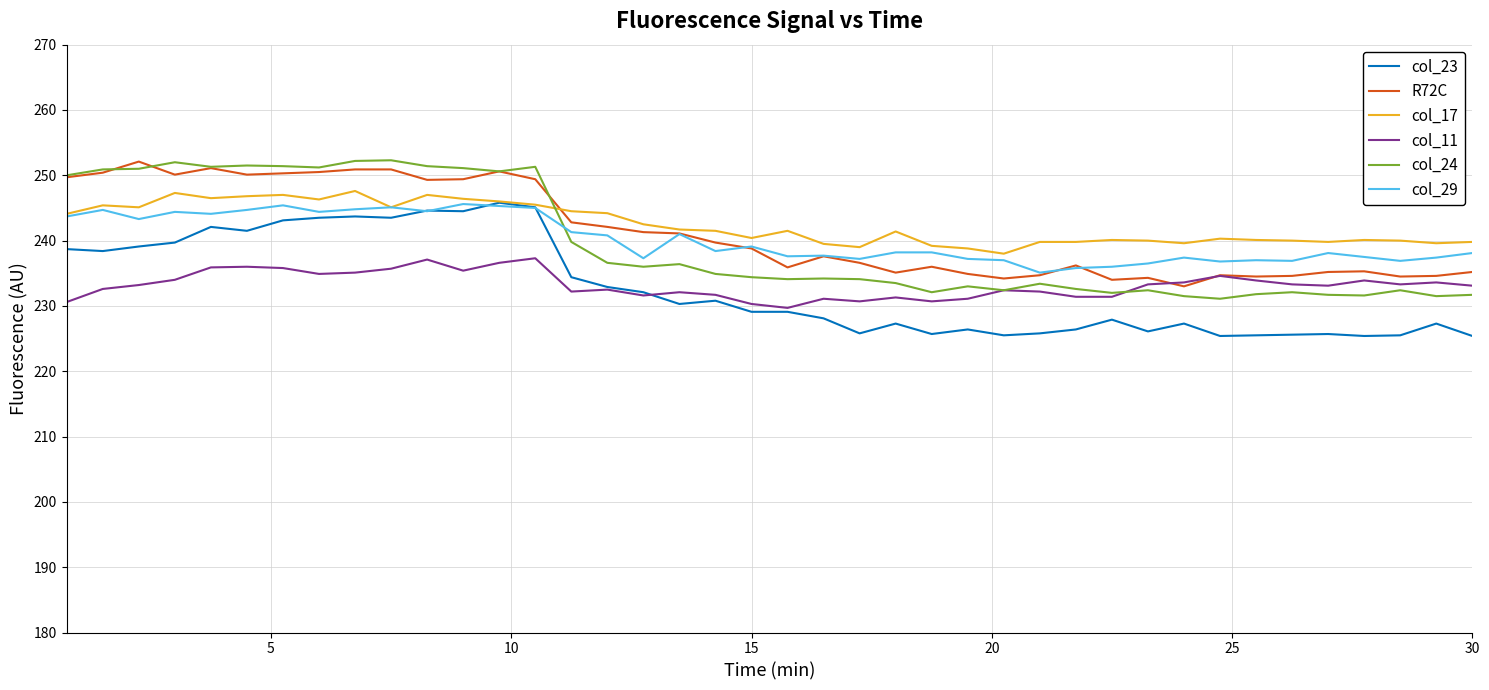

Which series has the largest total across all categories?

col_17